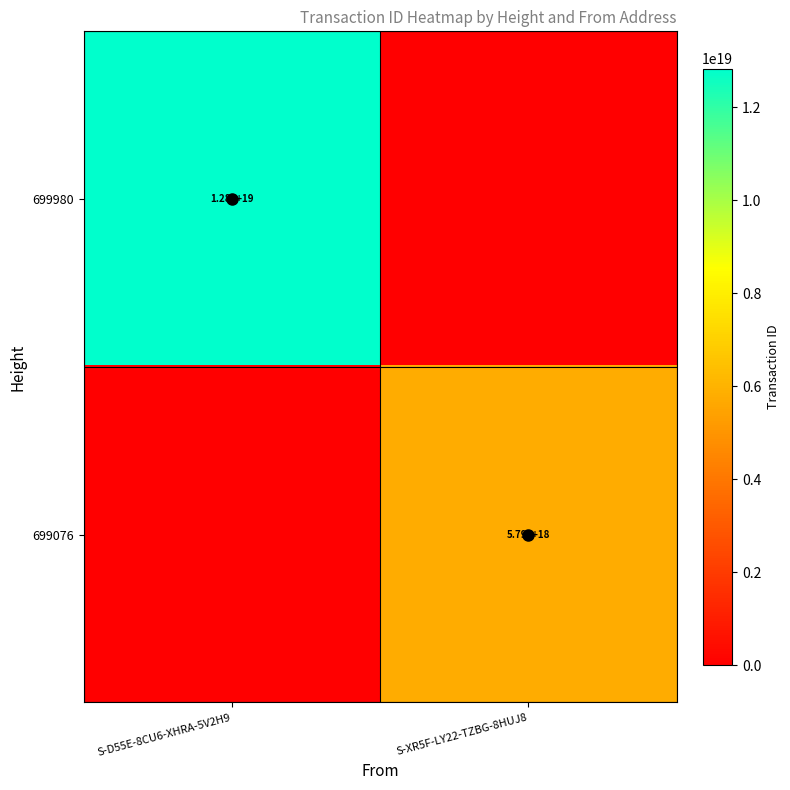

How many distinct data groups are displayed?

2